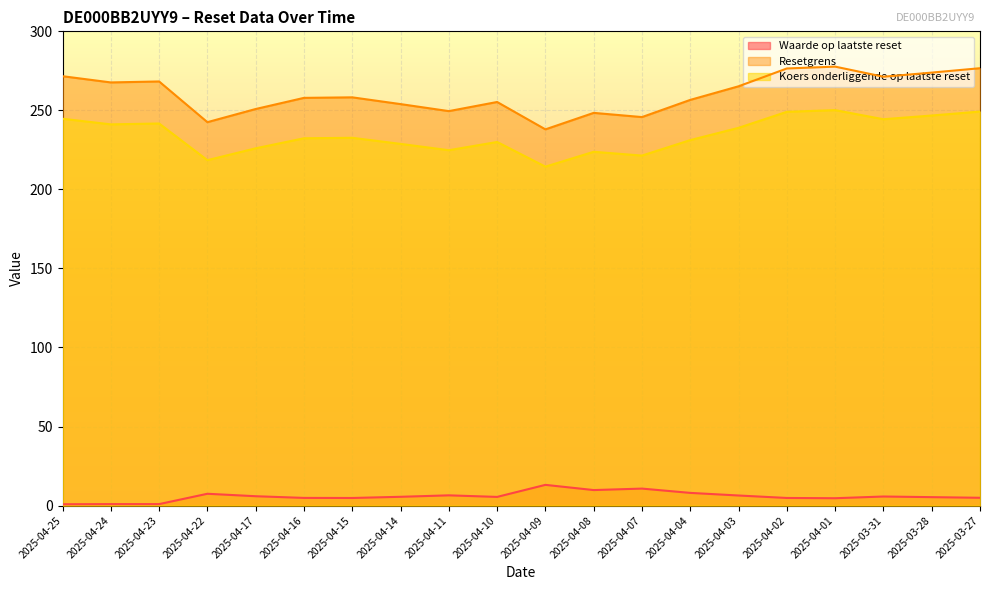

What are all the series names shown in the legend?

Waarde op laatste reset, Resetgrens, Koers onderliggende op laatste reset